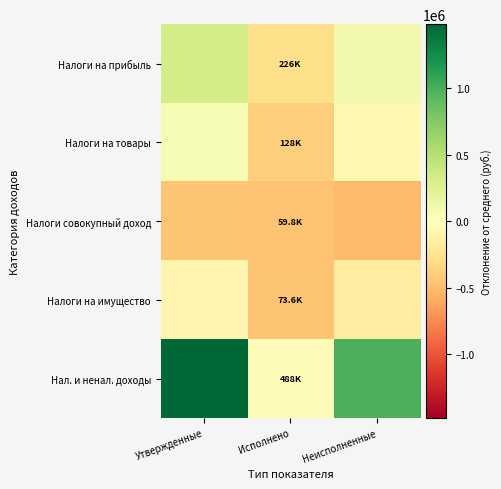

What is the difference between the highest and lowest values at Исполнено?

428394.6